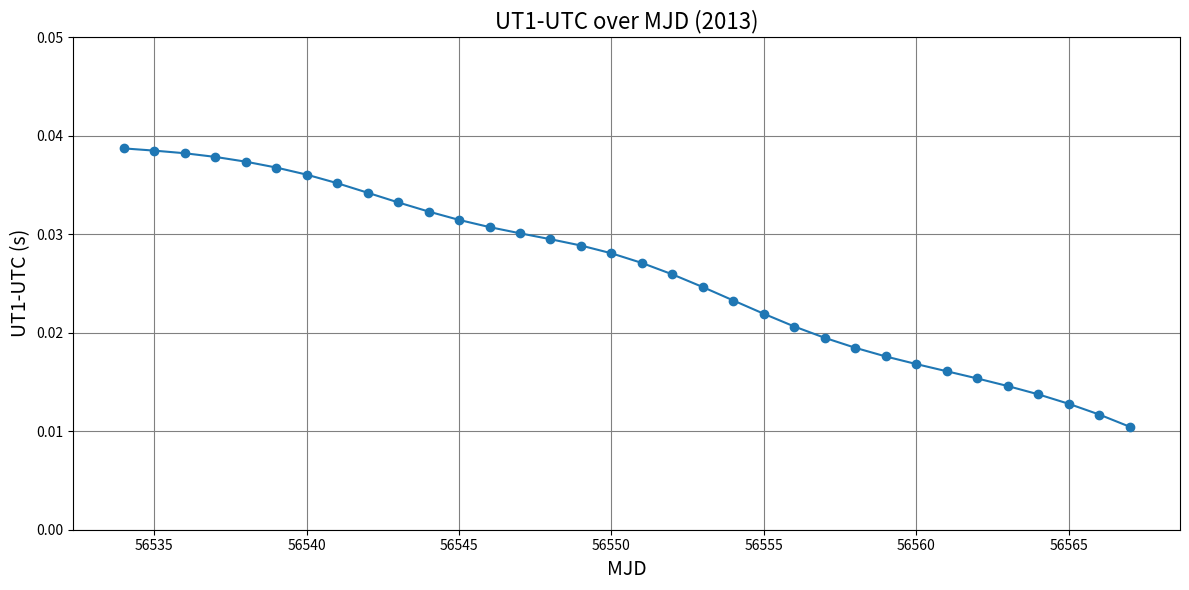

Count the values in the range 0 to 1.

34